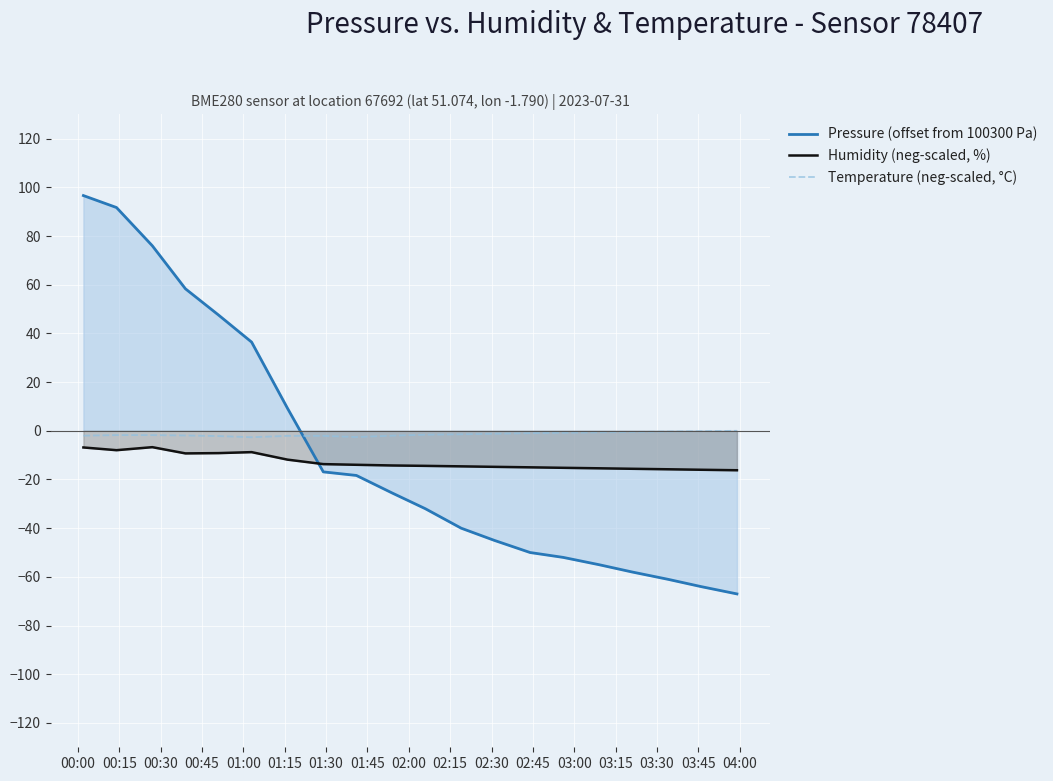

How many data points in Humidity (neg-scaled, %) are above -14?

9